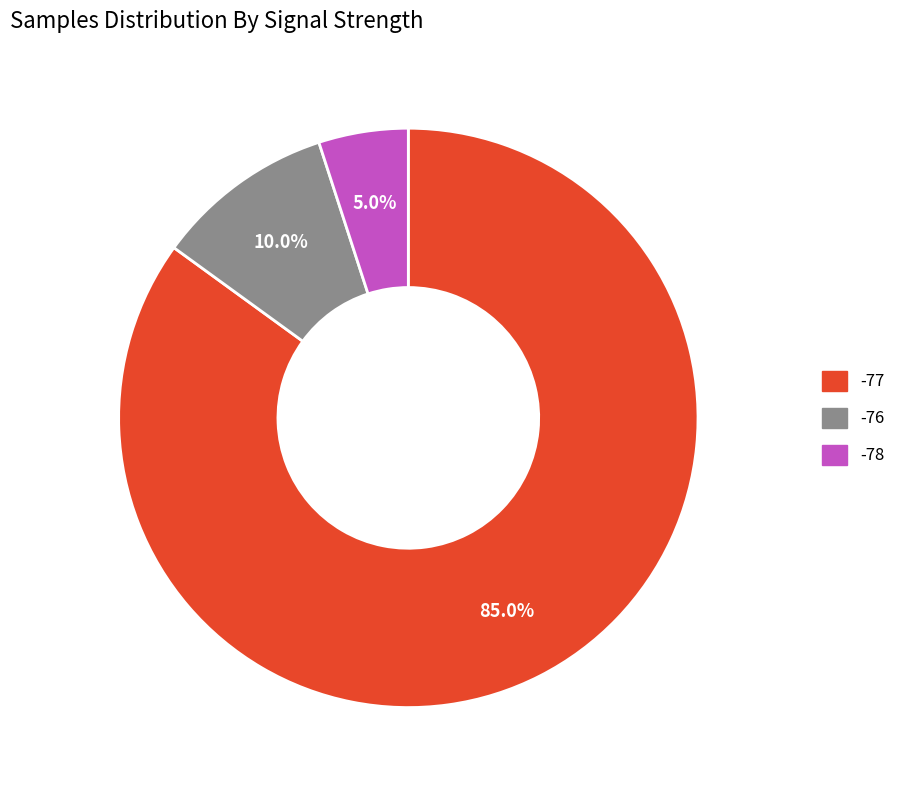

Rank the categories by value from lowest to highest.

-78, -76, -77